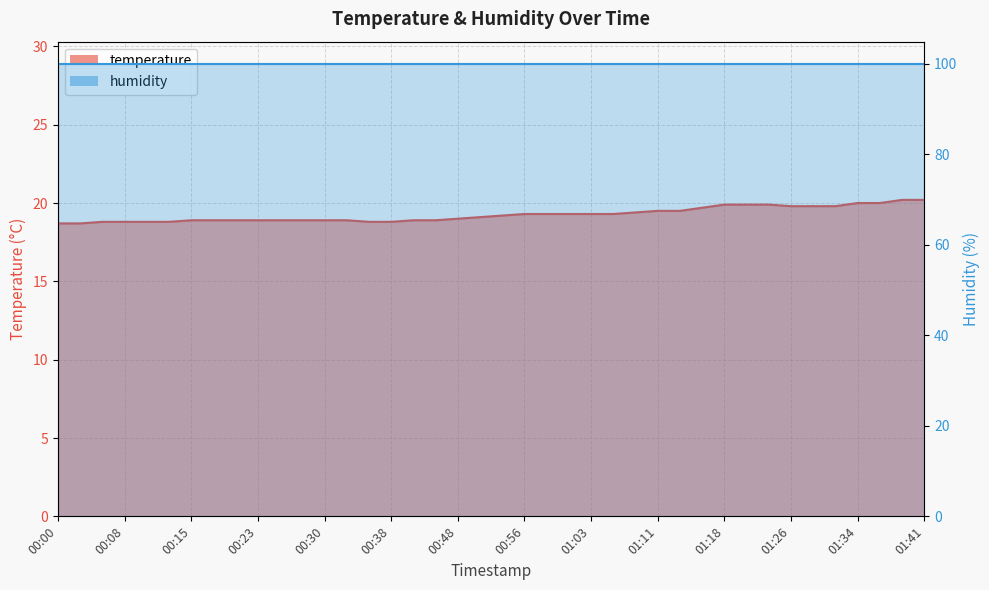

What is the greatest value displayed?

20.2